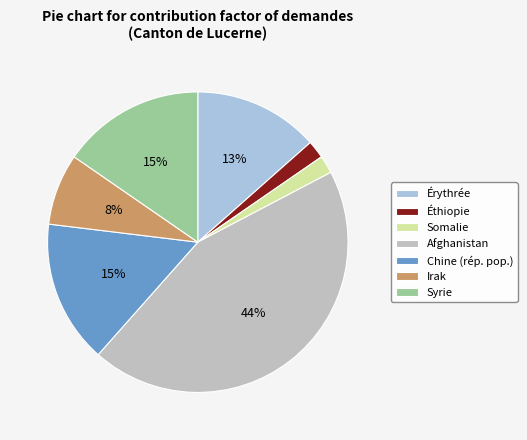

To the nearest percent, what percentage of the pie is Irak?

8%